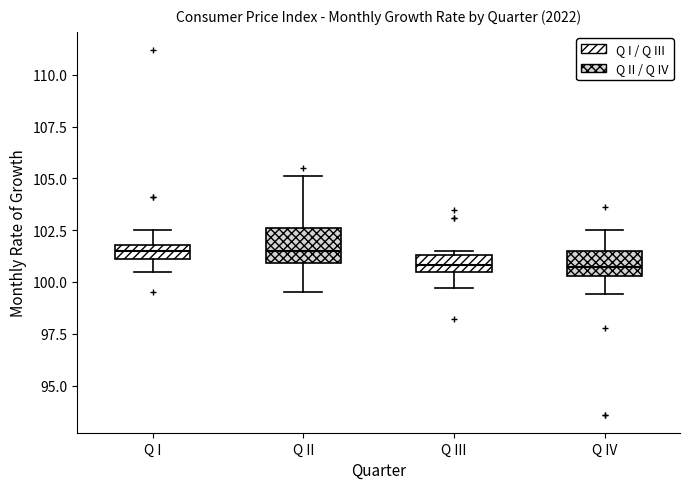

Where is the lower edge of the box for Q I on the y-axis? The values are not printed on the chart, so give them approximately, as read against the axis.

101.0